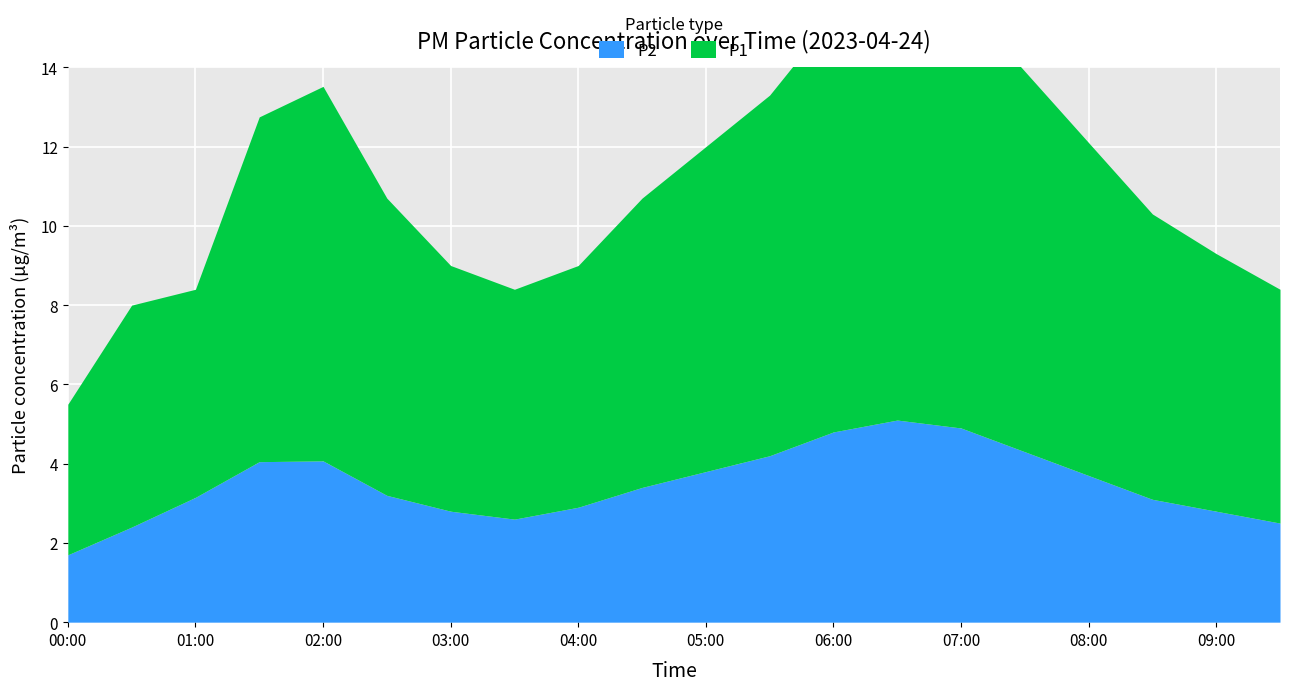

Is it true that P2 equals 3.4 at 04:30?

True